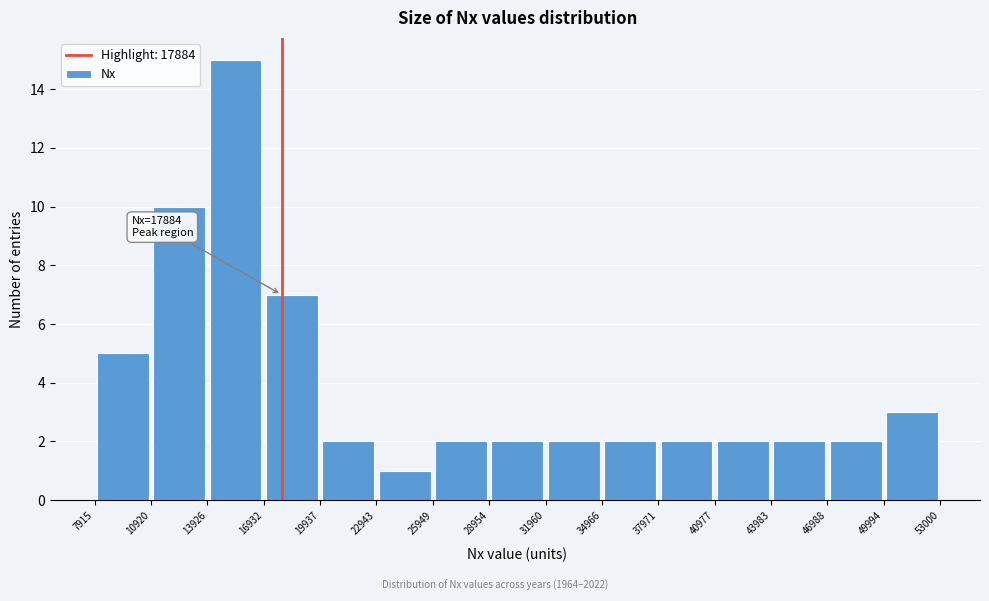

Over which range of the x-axis is the bar tallest?

13926 to 16932